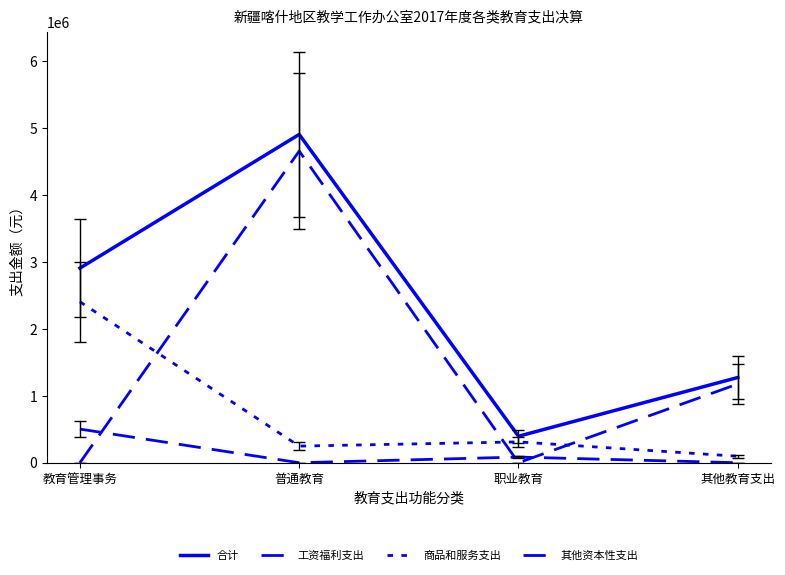

What is the label of the 4th point from the left?

其他教育支出